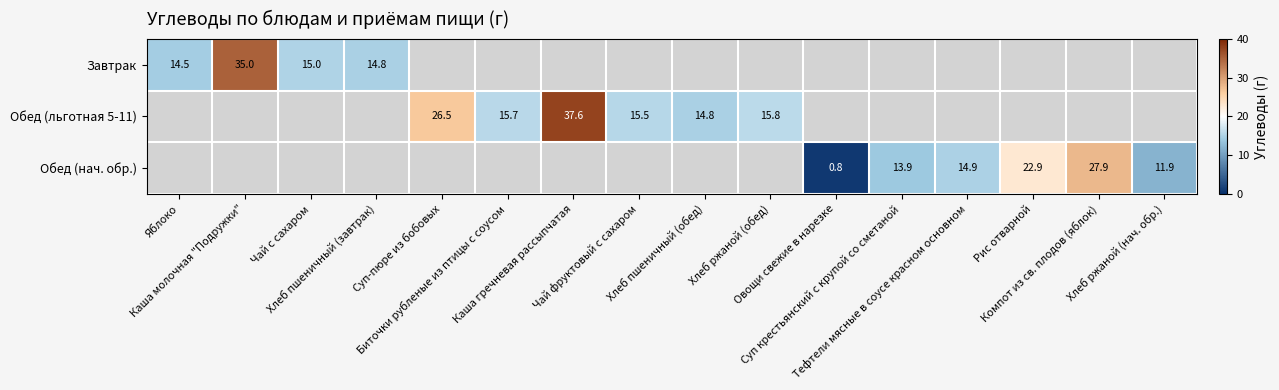

How many positive values does the Завтрак series have?

4